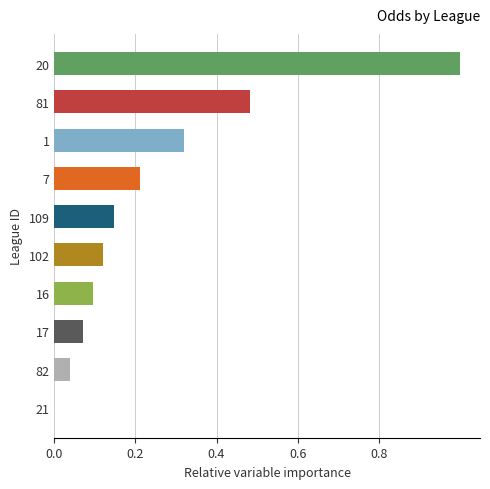

What is the sum of all values?

2.5